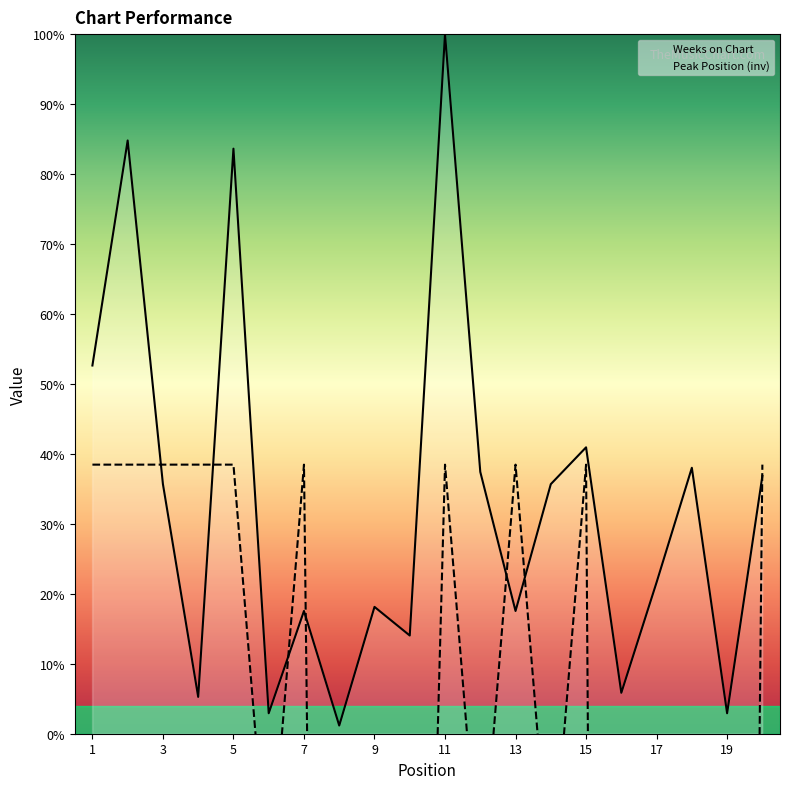

What is the difference between the maximum and minimum values in the Weeks on Chart series?

98.8